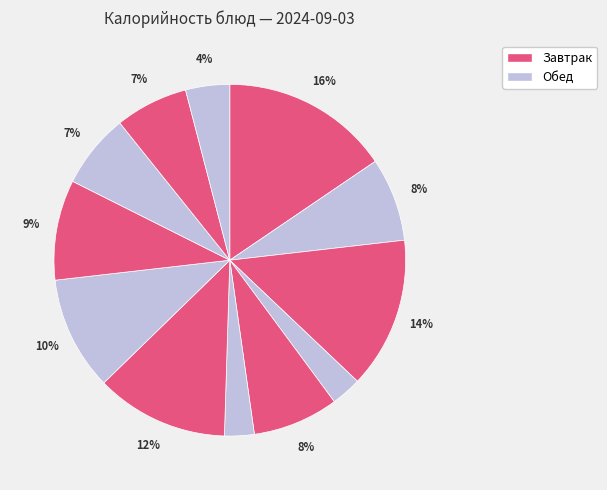

How many segments does this pie chart have?

12